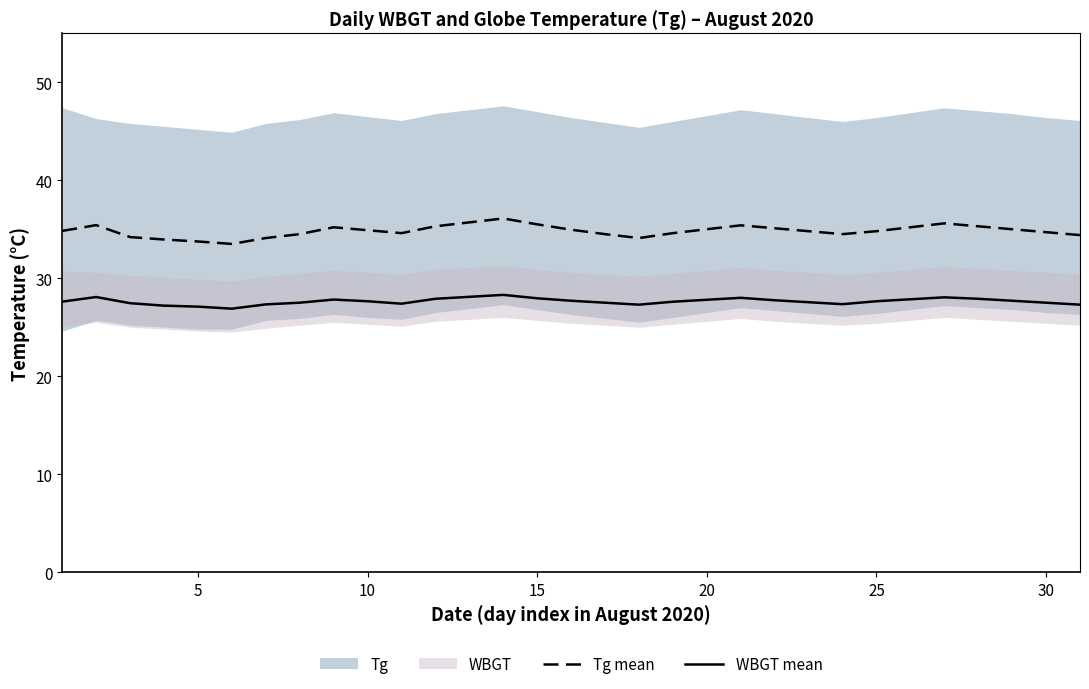

Reading left to right, transcribe all the data shown in this chart.

Tg mean: 34.8	35.4	34.2	34.0	33.8	33.5	34.1	34.5	35.2	34.9	34.6	35.3	35.7	36.1	35.5	35.0	34.5	34.1	34.6	35.0	35.4	35.1	34.8	34.5	34.8	35.2	35.6	35.3	35.0	34.7	34.4
WBGT mean: 27.6	28.1	27.4	27.2	27.1	26.9	27.3	27.5	27.8	27.6	27.4	27.9	28.1	28.3	27.9	27.7	27.5	27.3	27.6	27.8	28.0	27.8	27.6	27.4	27.6	27.9	28.1	27.9	27.7	27.5	27.3